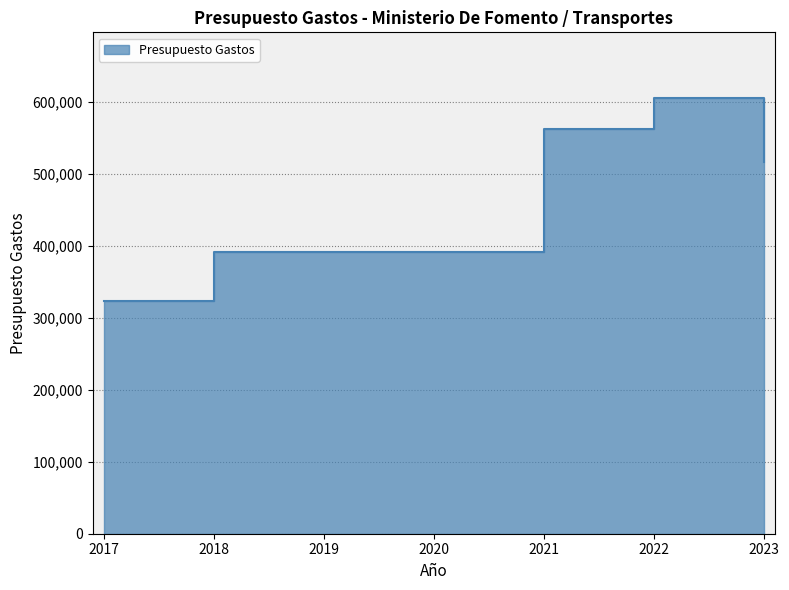

Which has a higher value, 2023 or 2021?

2021